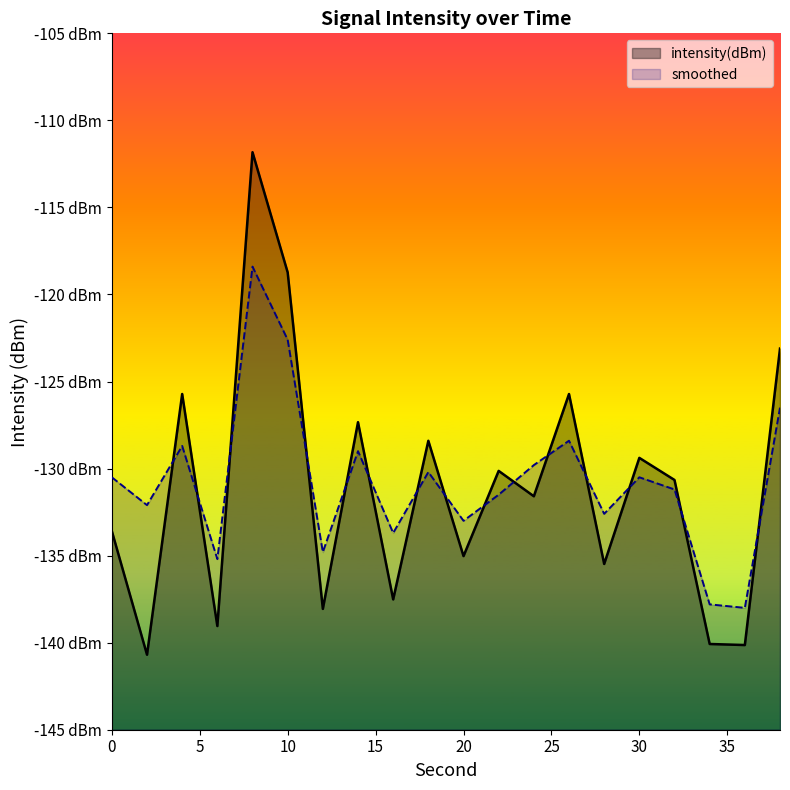

Count the number of data series in this chart.

2